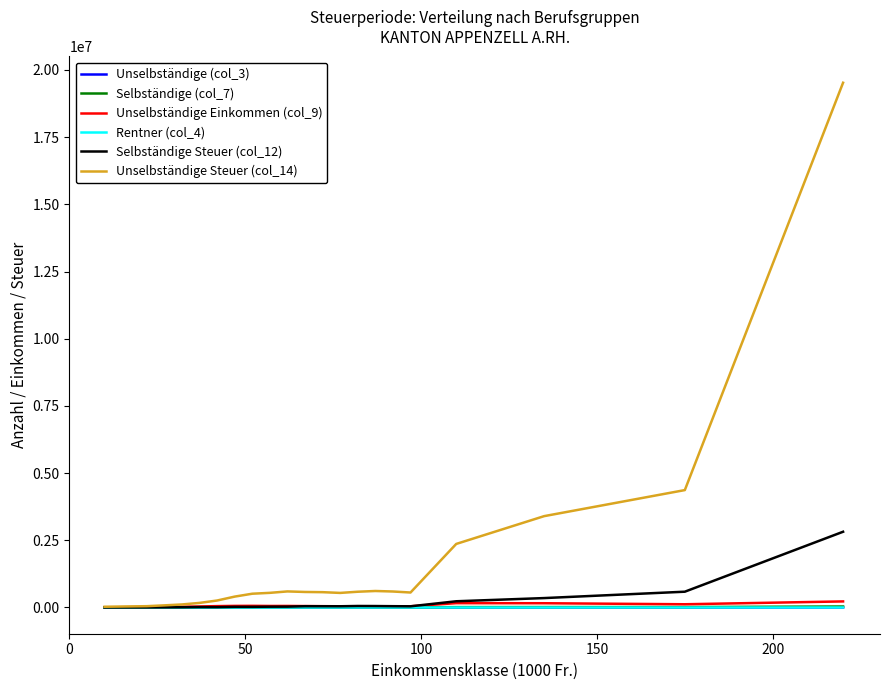

What is the greatest value displayed?

19525557.0